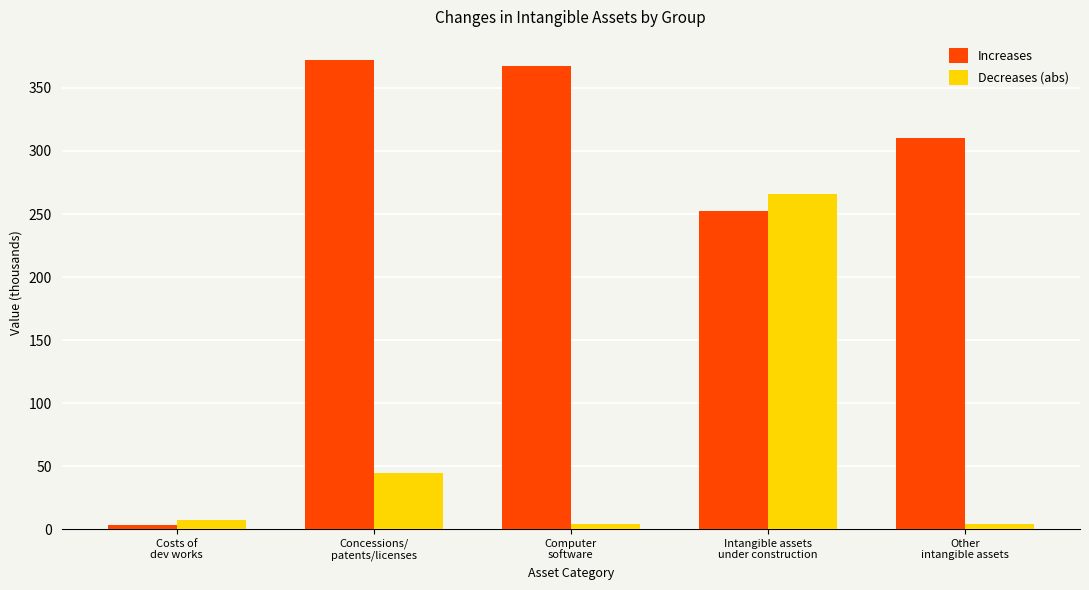

What is the minimum value for Increases?

3.4